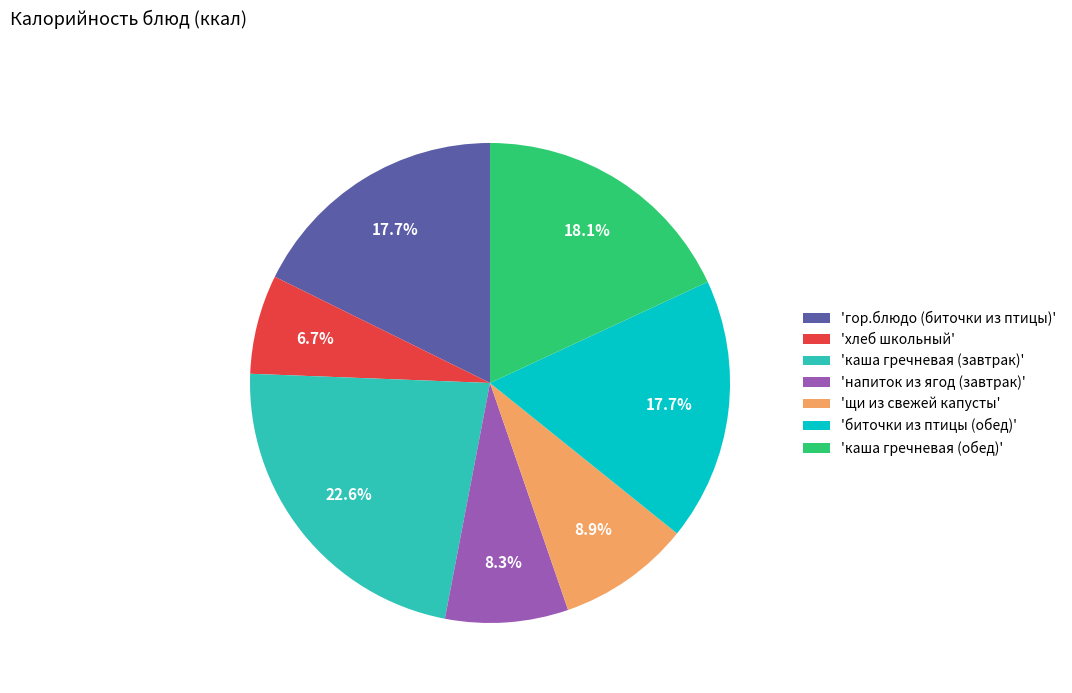

What is the ratio of the value at 'каша гречневая (обед)' to the value at 'биточки из птицы (обед)'?

1.0